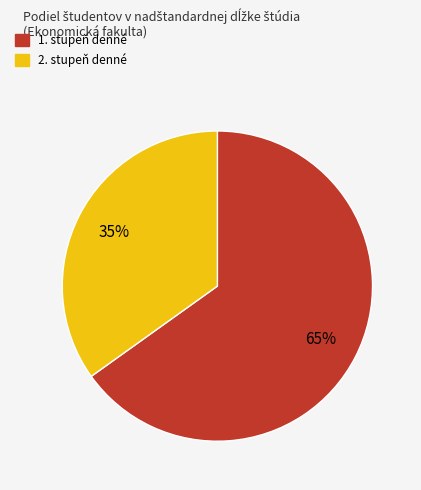

Is there any slice that represents more than half of the pie?

Yes